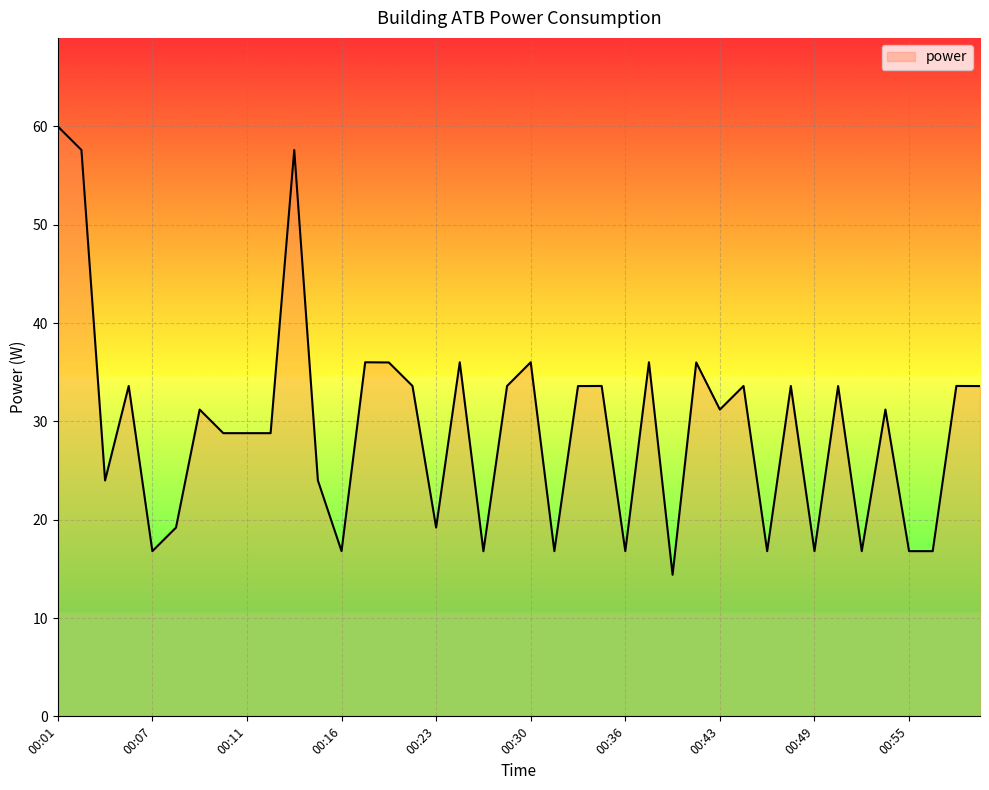

What is the maximum value shown in the chart?

60.0